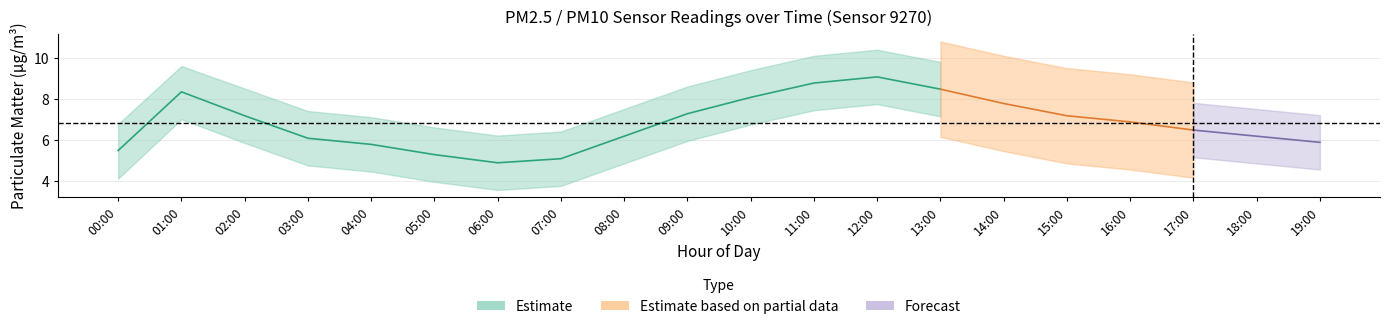

True or false: P1_lower has a value of 6.8 at 03:00.

False